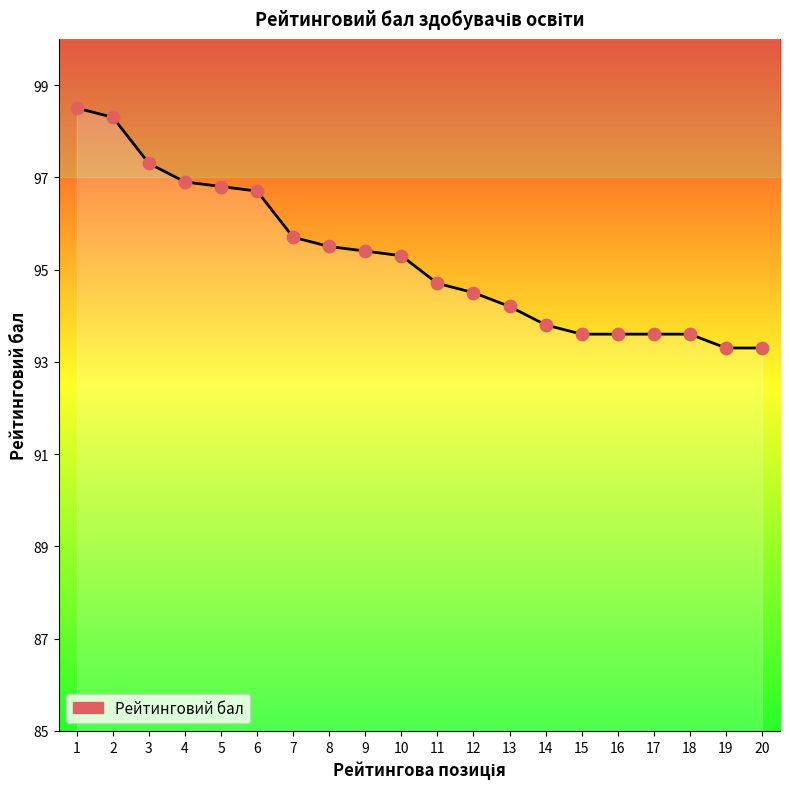

Between 1 and 3, which is larger?

1